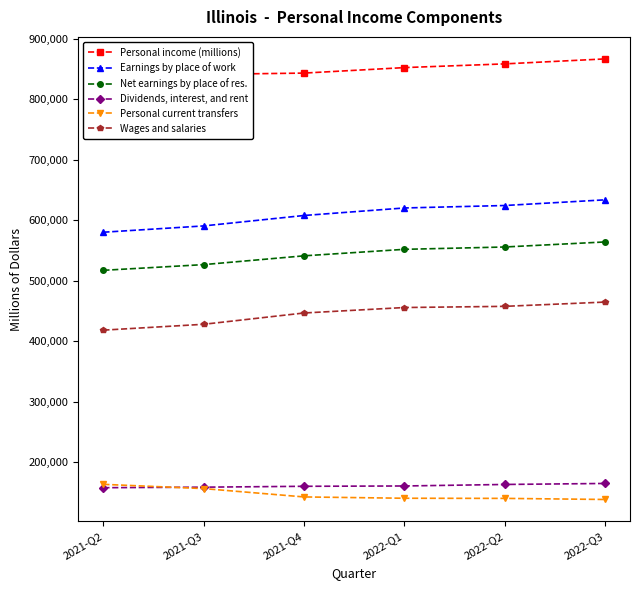

Which series changed the most between 2021-Q3 and 2021-Q4?

Wages and salaries